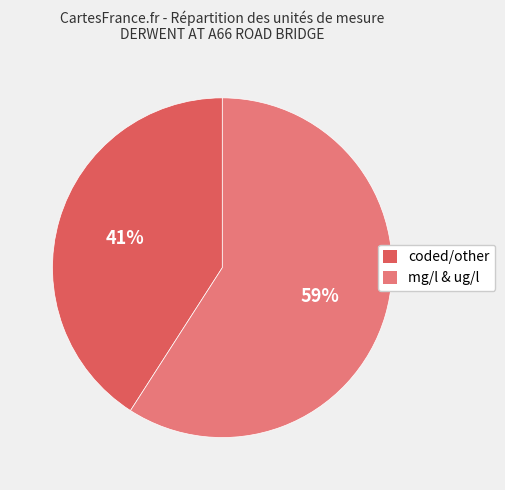

What is the smallest slice in the pie chart?

coded/other